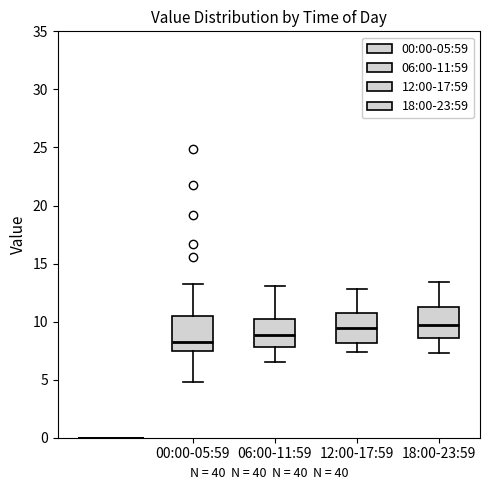

Reading left to right, read every box against the y-axis: the position of its median line, the range the box covers, and the ends of its whiskers. The values are not printed on the chart, so give them approximately, as read against the axis.

00:00-05:59: median 8.0, box 7.5 to 10.5, whiskers 5.0 to 13.0
06:00-11:59: median 9.0, box 8.0 to 10.0, whiskers 6.5 to 13.0
12:00-17:59: median 9.5, box 8.0 to 10.5, whiskers 7.5 to 13.0
18:00-23:59: median 9.5, box 8.5 to 11.5, whiskers 7.5 to 13.5